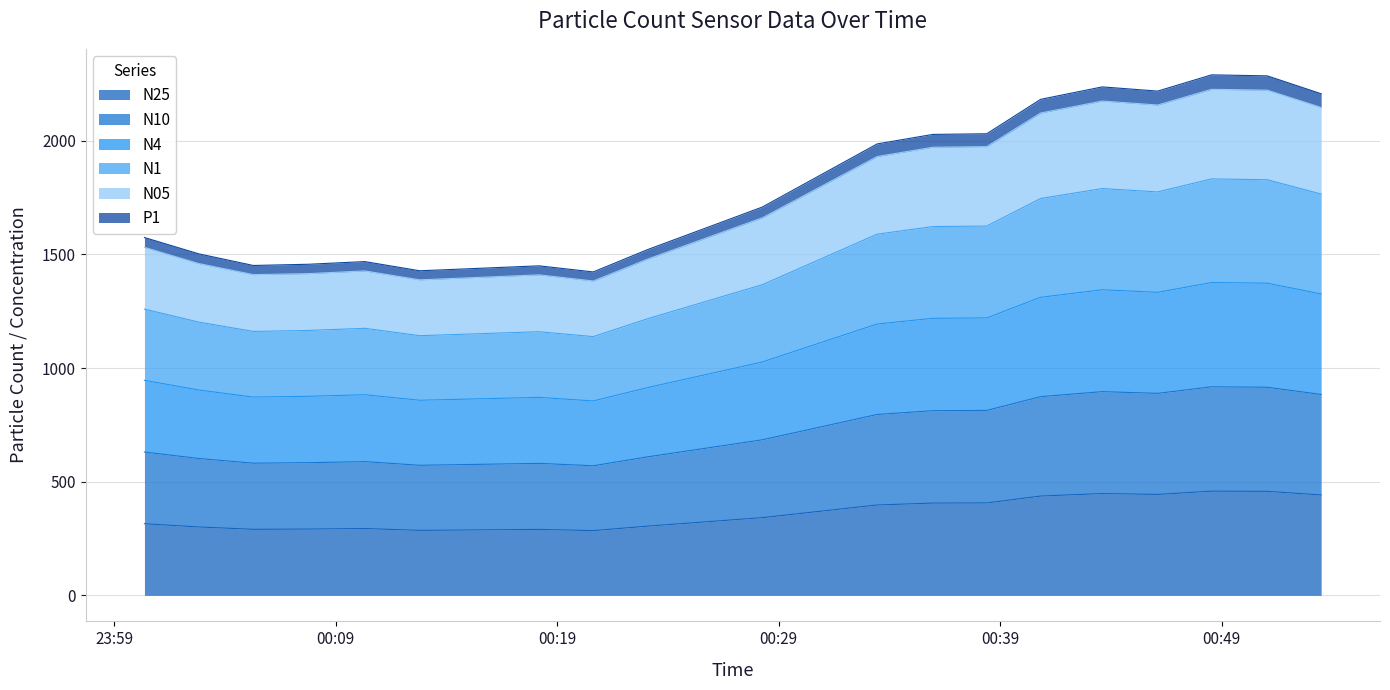

True or false: N05 has more than 1 points higher than both neighbors.

True